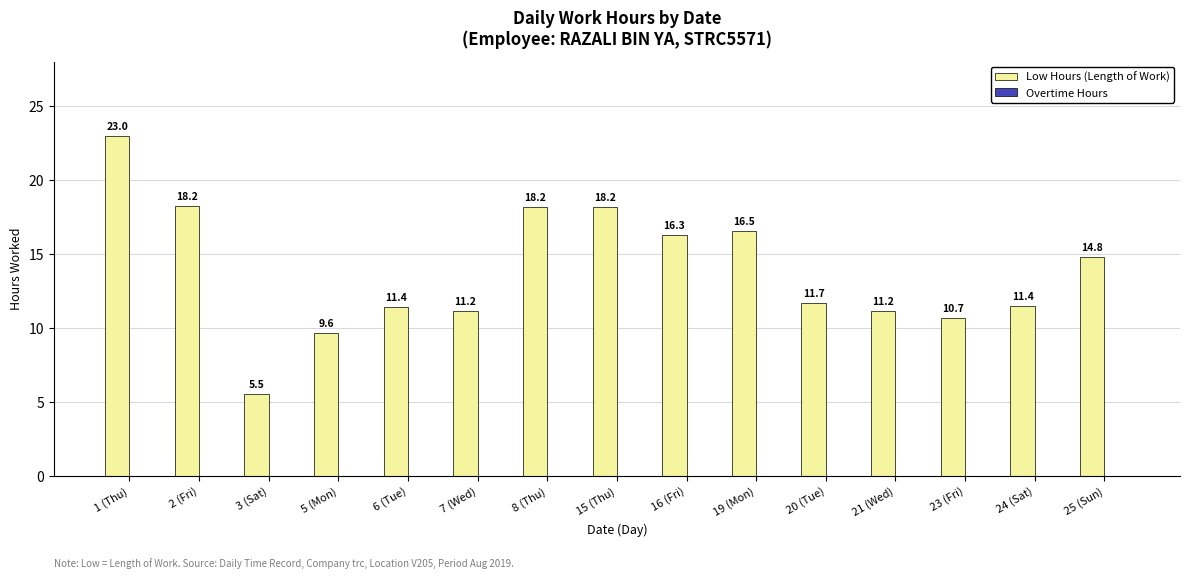

Does the chart contain any negative values?

No